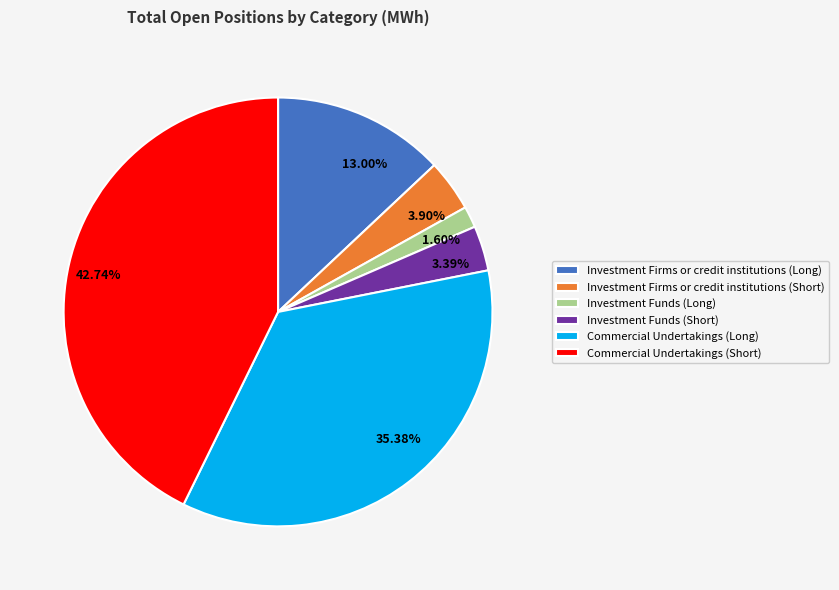

Which has a higher value, 3.90% or 3.39%?

3.90%